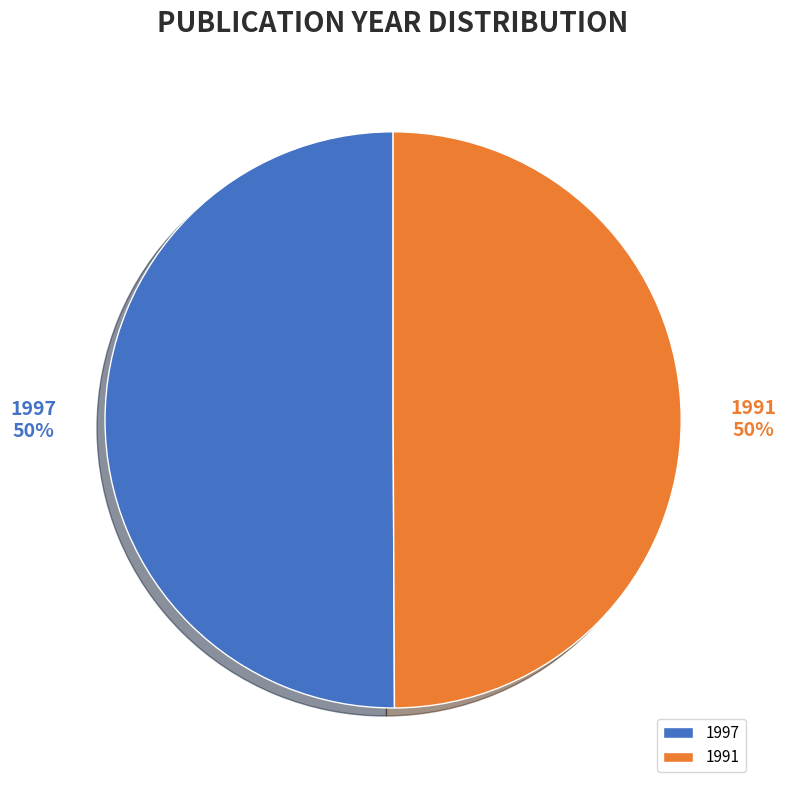

Do 1997 and 1991 together represent more than half of the pie?

Yes